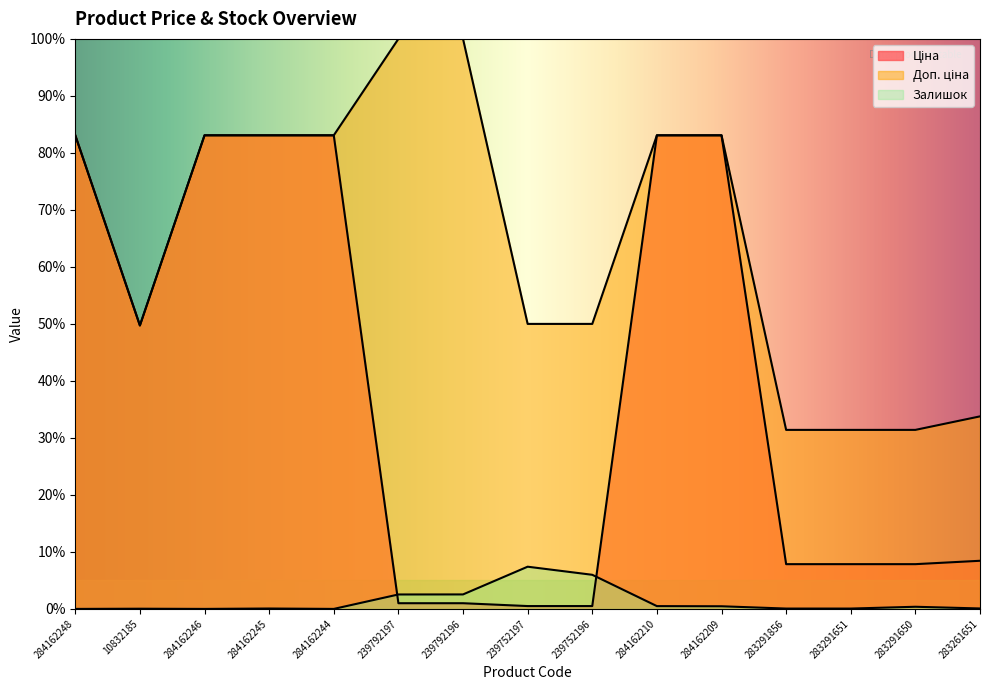

What is the sum of all Залишок values?

20.1